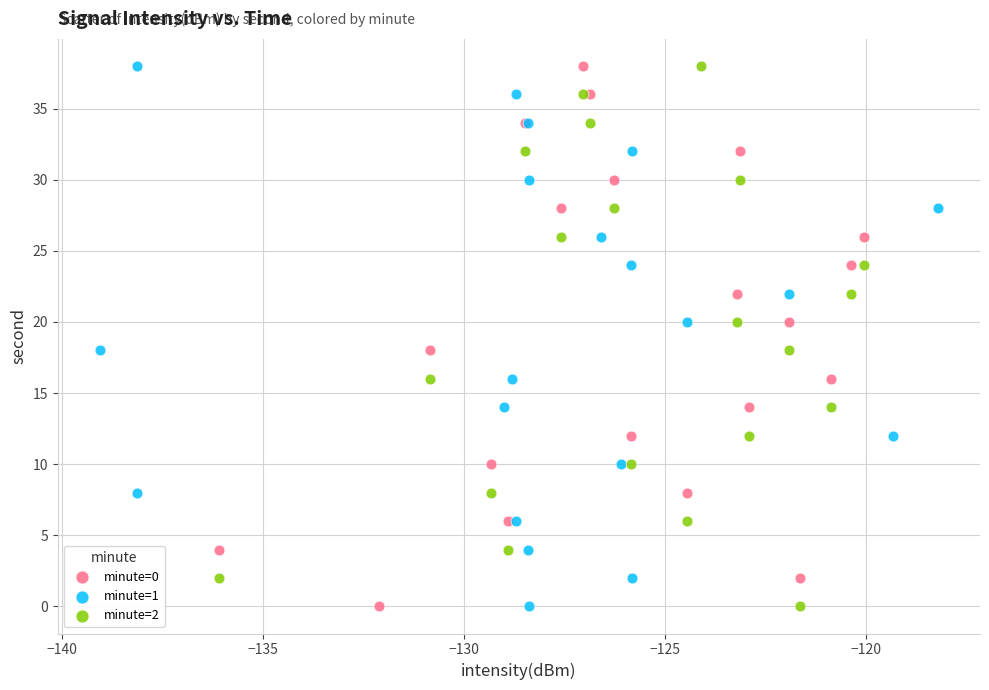

What are all the series names shown in the legend?

minute=0, minute=1, minute=2